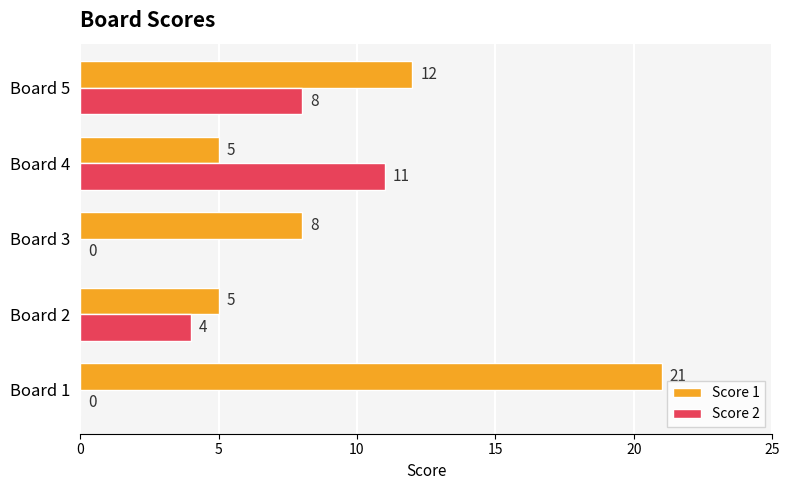

Where is Score 1 nearest to the value 13?

Board 5